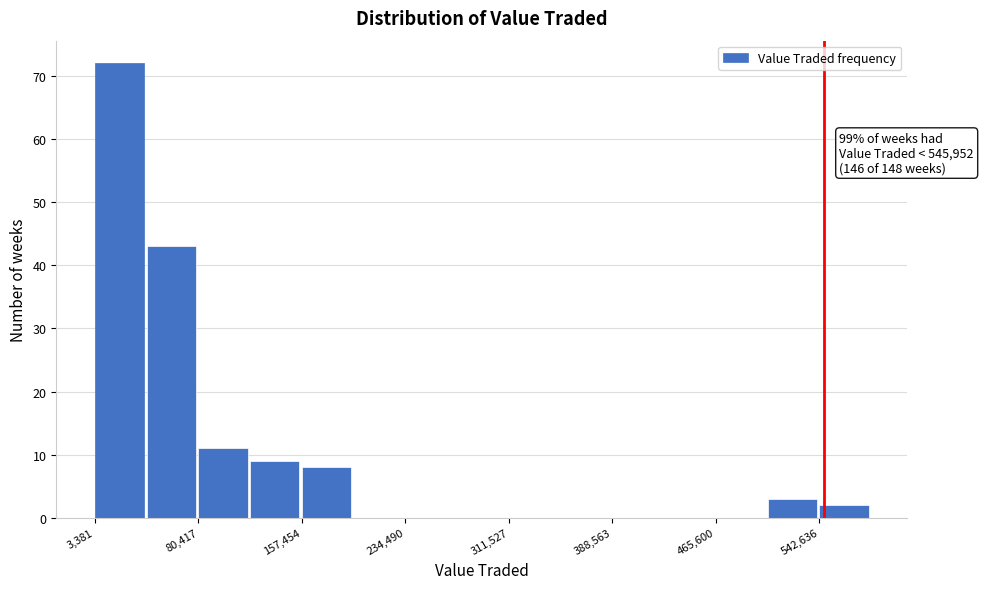

Around what value on the x-axis is the tallest bar? Give the approximate position of its centre, as read against the axis.

20000